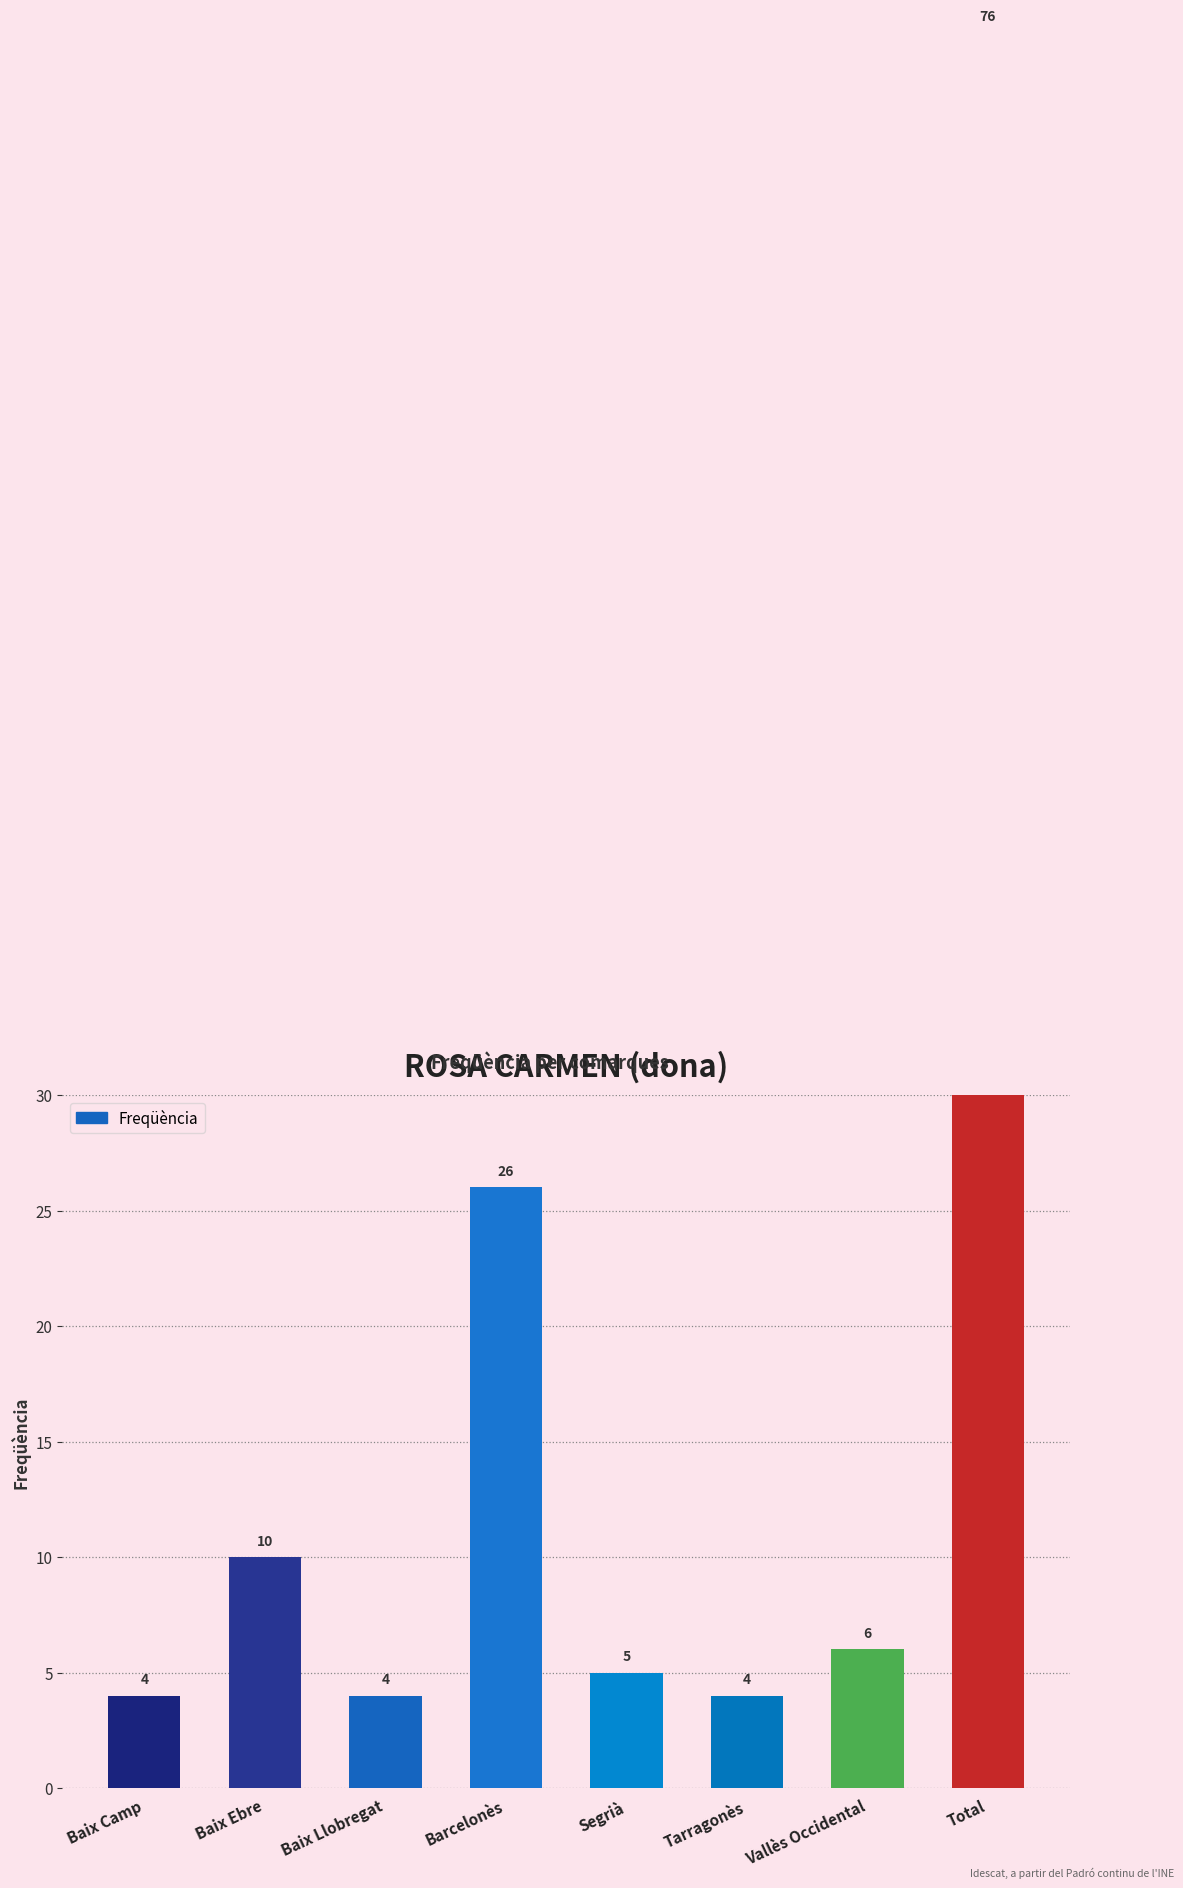

Which has a higher value, Barcelonès or Baix Camp?

Barcelonès